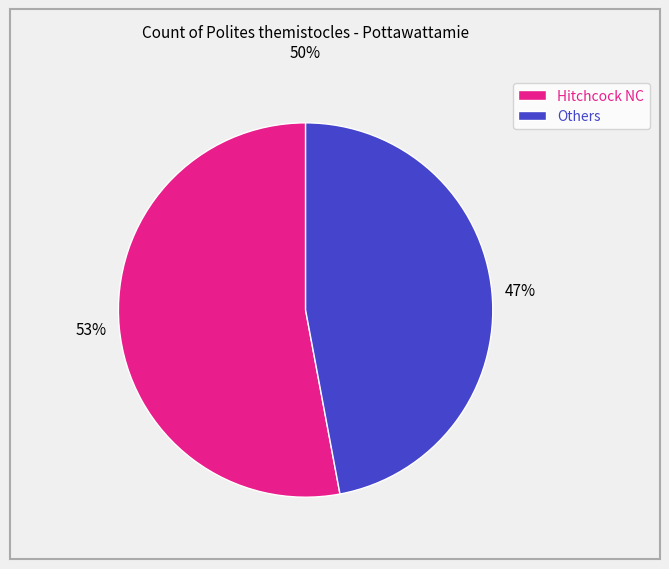

Approximately how many times larger is the value at Others compared to Hitchcock NC?

0.9